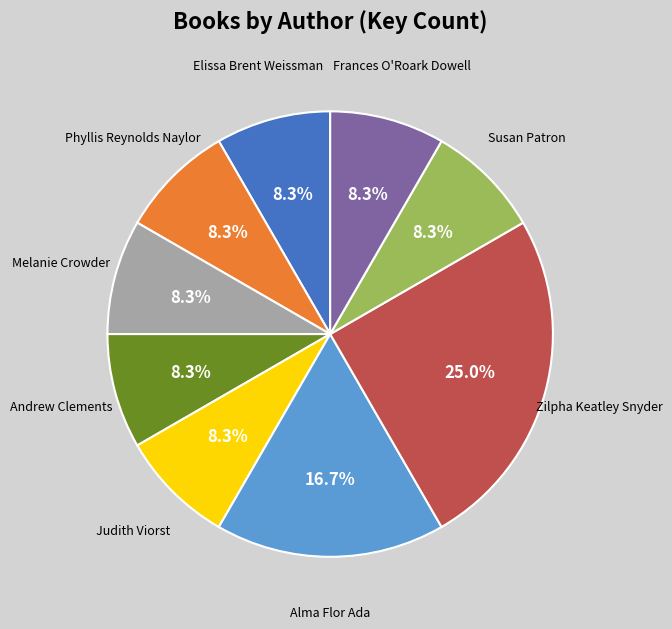

Does any single category account for the majority?

No